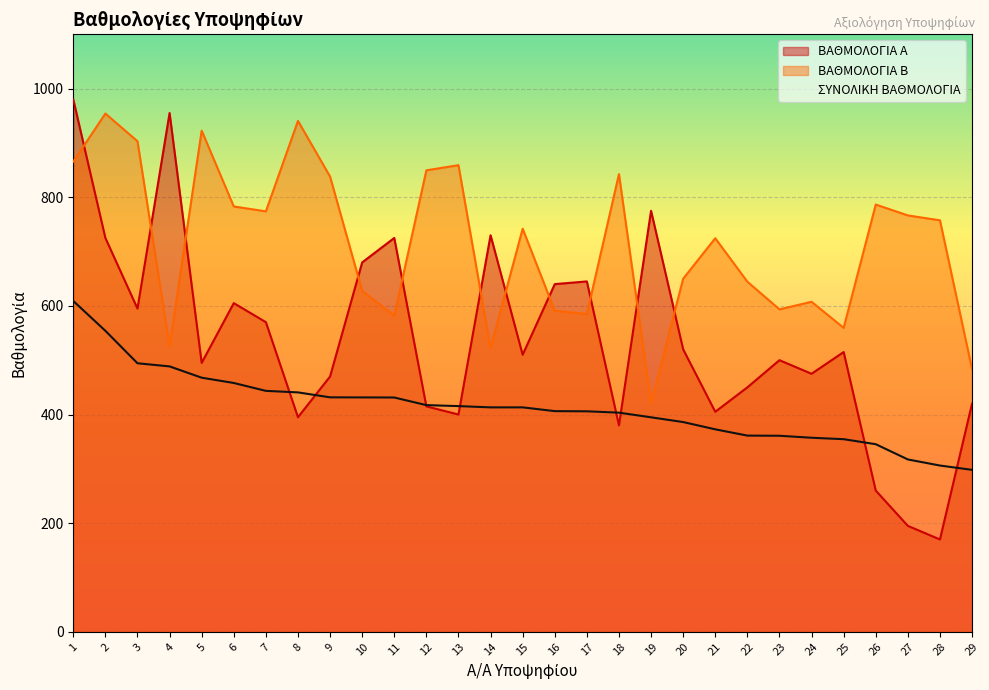

At which label does ΒΑΘΜΟΛΟΓΙΑ Α first exceed 510?

1